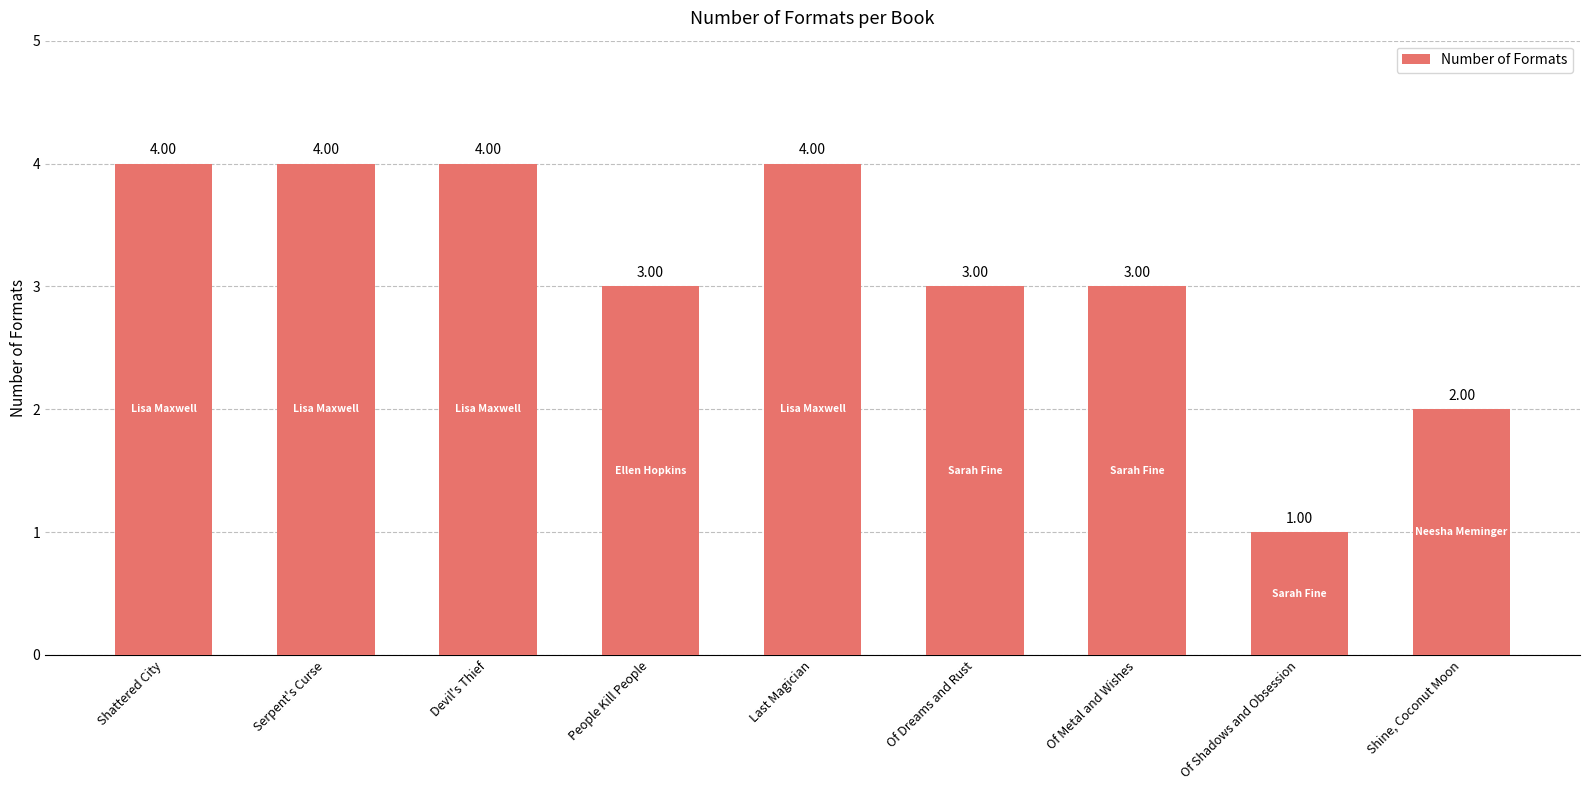

What is the difference between the values at Devil's Thief and Shine, Coconut Moon?

2